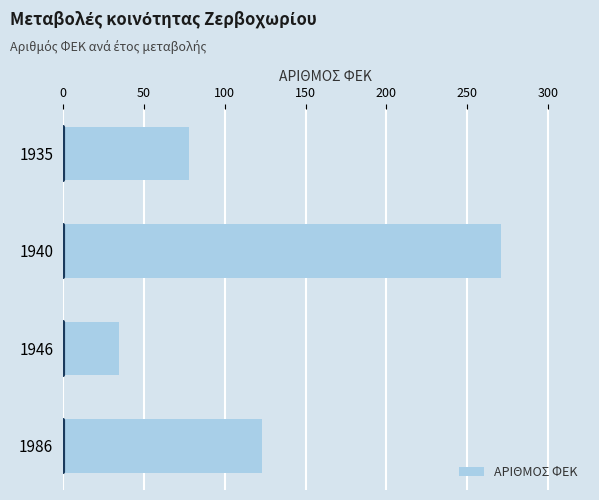

Rank the categories by value from highest to lowest.

1940, 1986, 1935, 1946